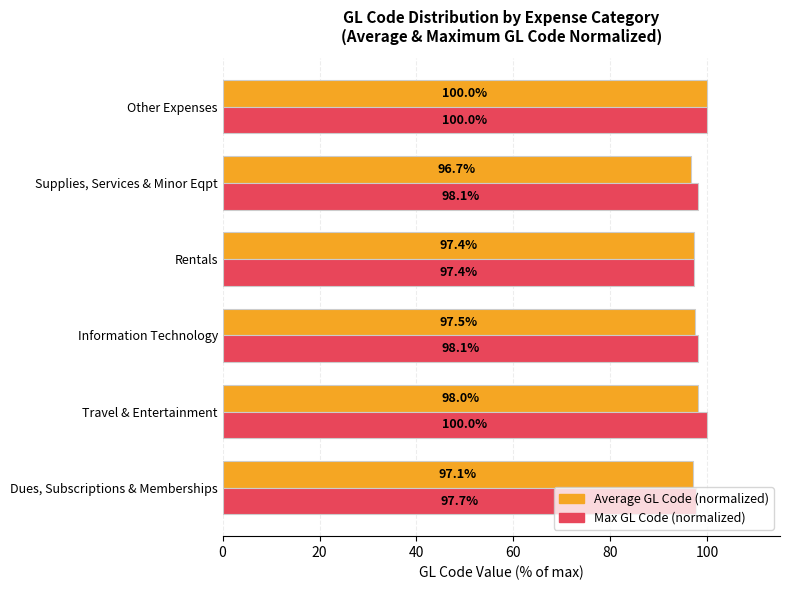

The Max GL Code (normalized) series shows 97.7 at Dues, Subscriptions & Memberships. True or false?

True